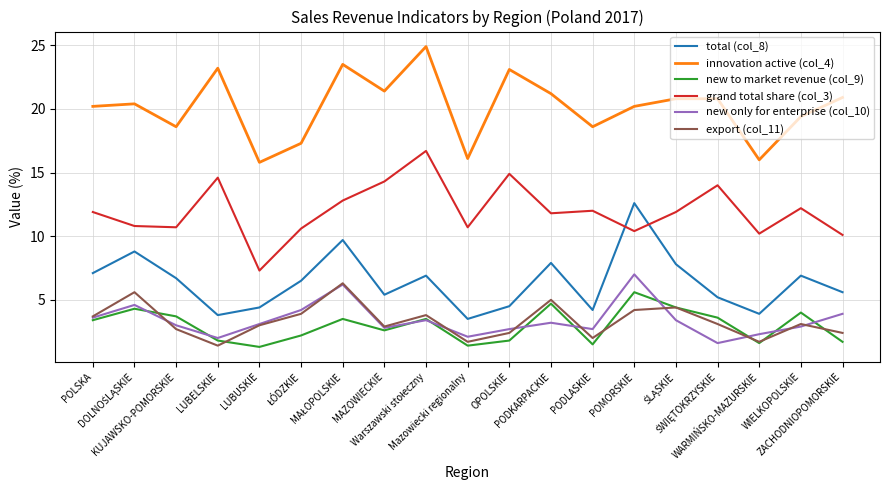

The value of total (col_8) at WARMIŃSKO-MAZURSKIE is 3.9. True or false?

True